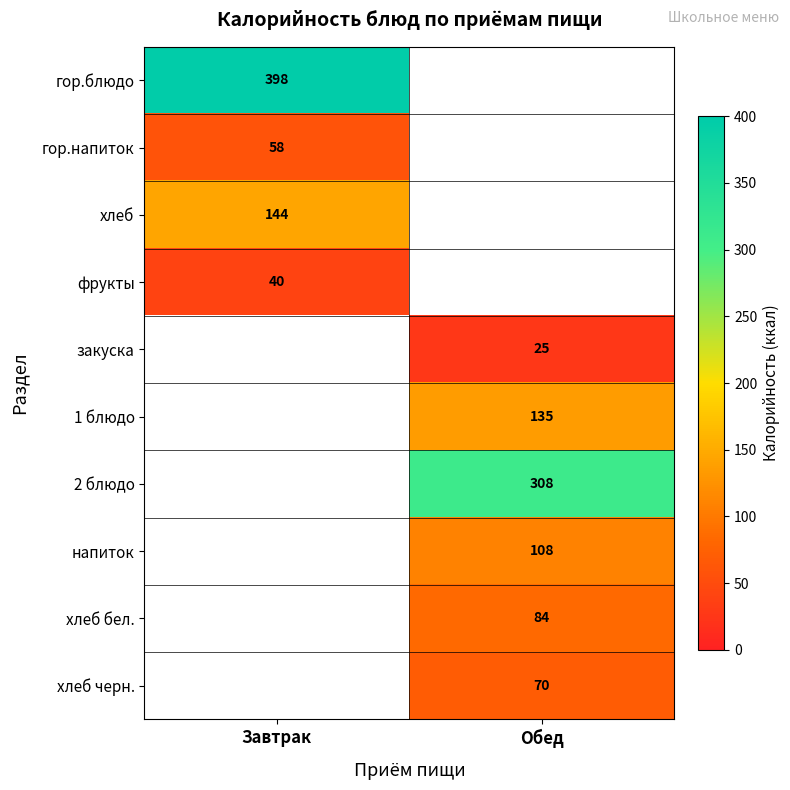

What is the difference between the highest and lowest values at Завтрак?

358.0